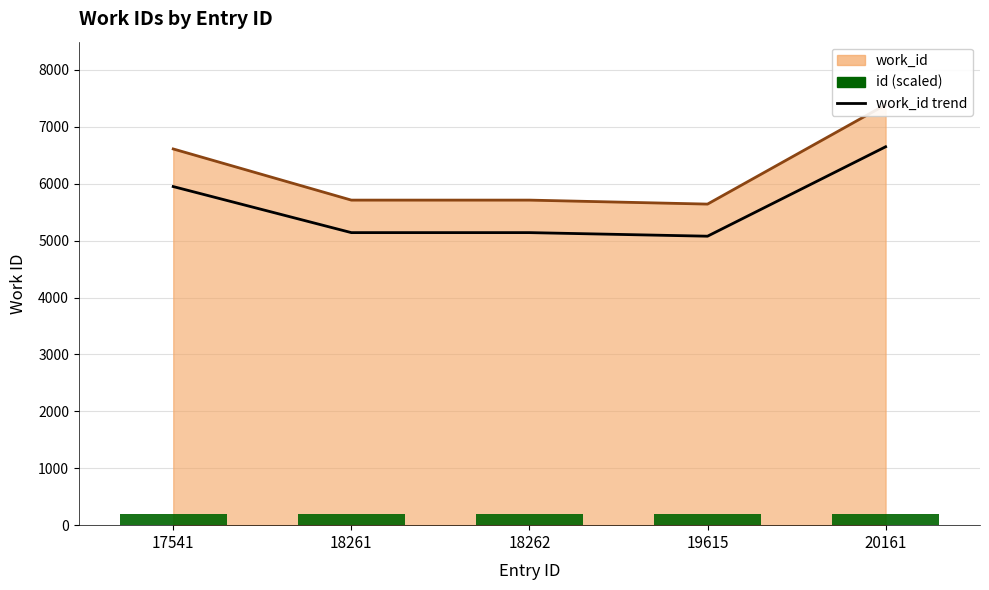

The value of work_id trend at 19615 is 5077.8. True or false?

True